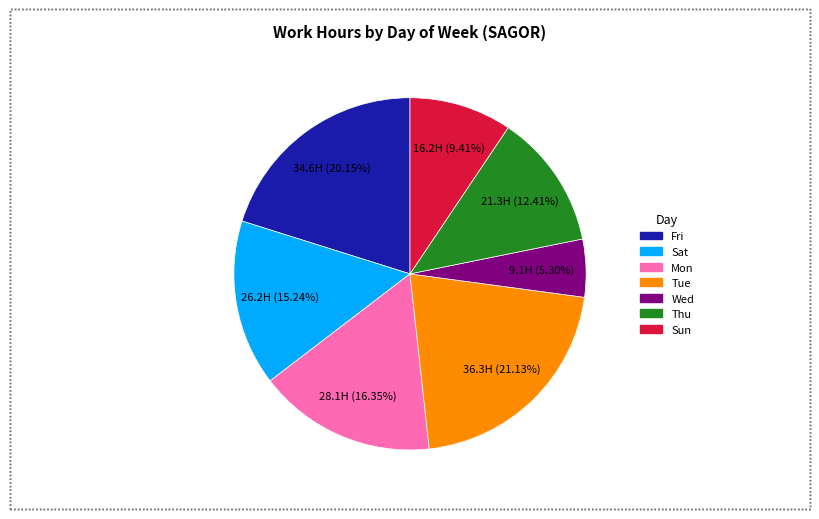

Does Wed account for over 50% of the chart?

No